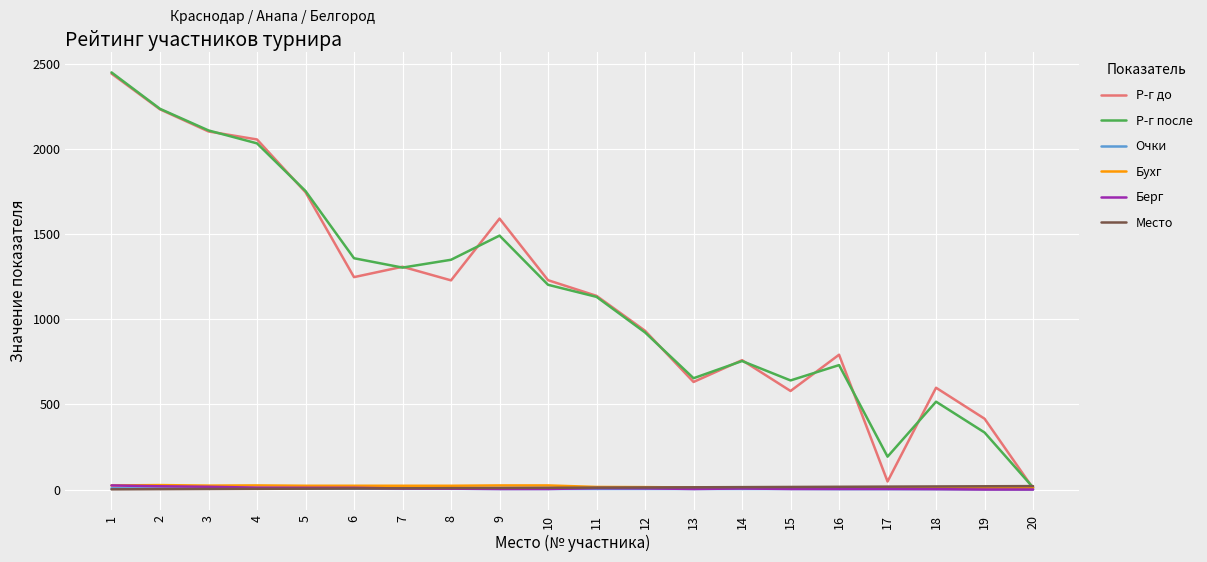

Count the Очки values in the range 3 to 5.

12